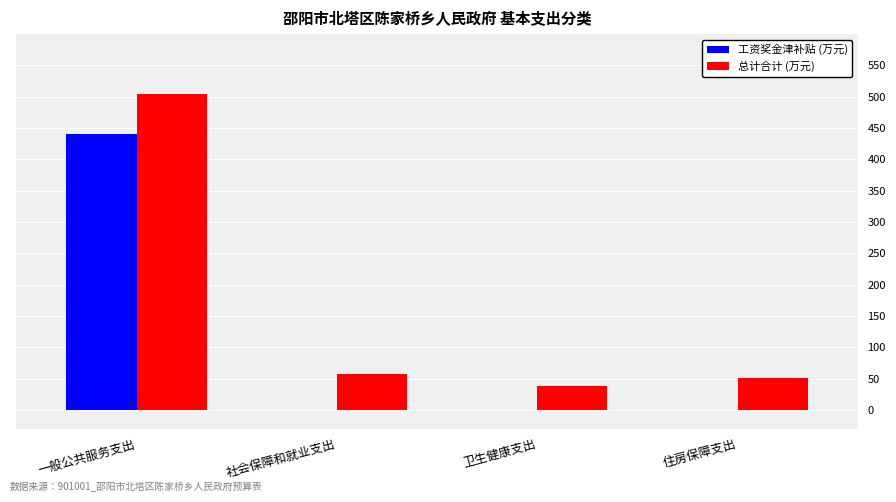

What is the highest value of the 工资奖金津补贴 (万元) series?

439.9